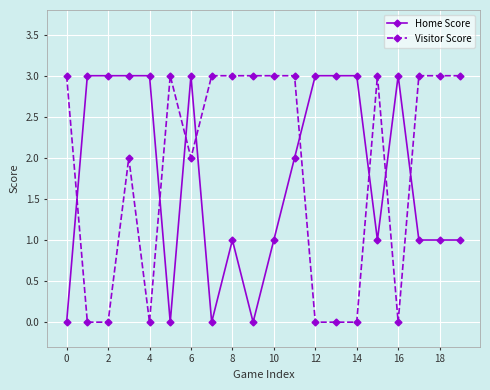

What is the maximum value for Visitor Score?

3